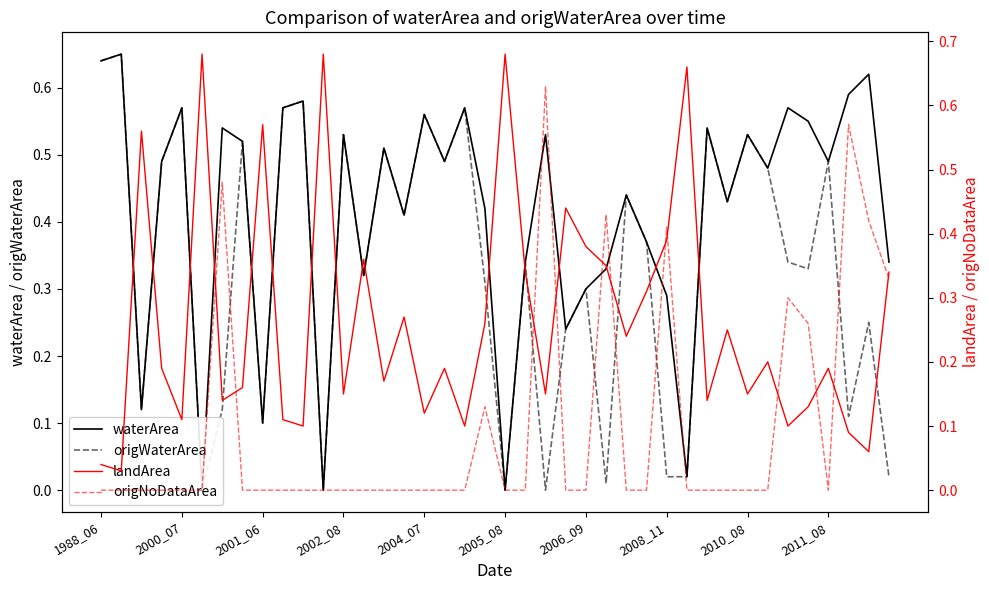

The waterArea series shows -0.3 at 2005_08. True or false?

False